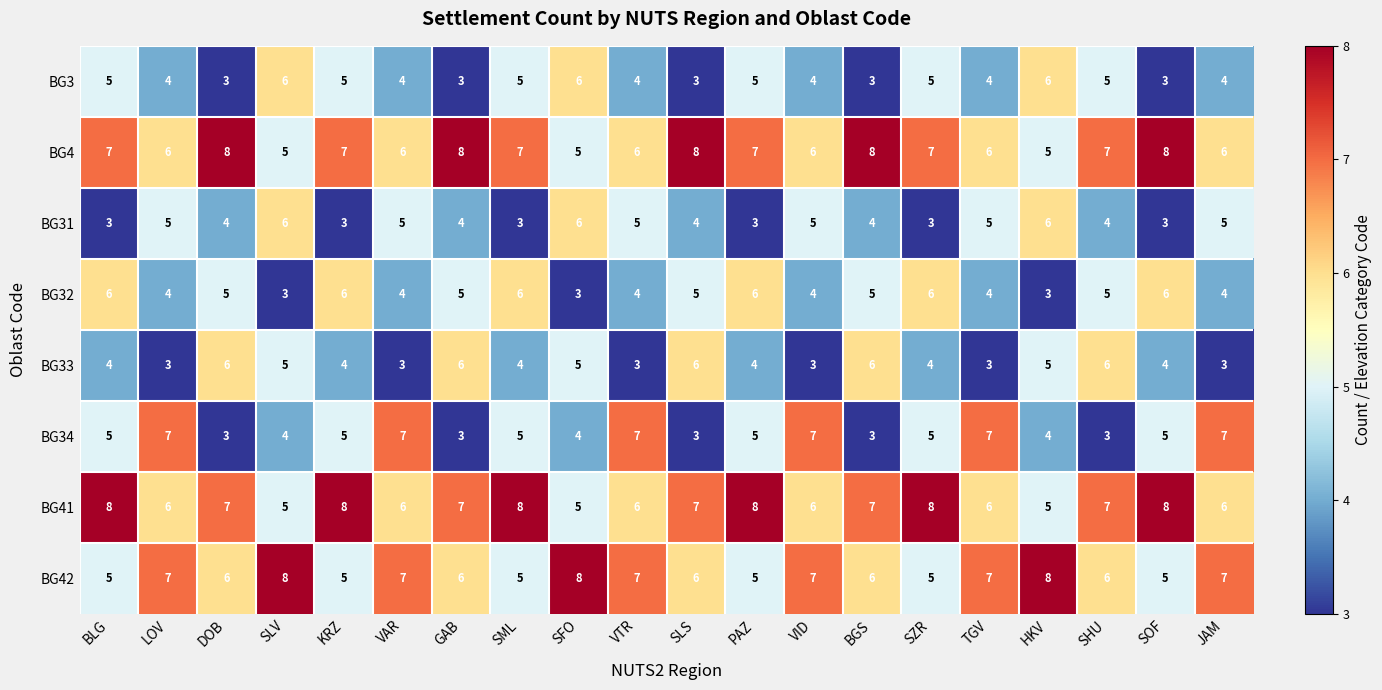

What is the smallest value displayed?

3